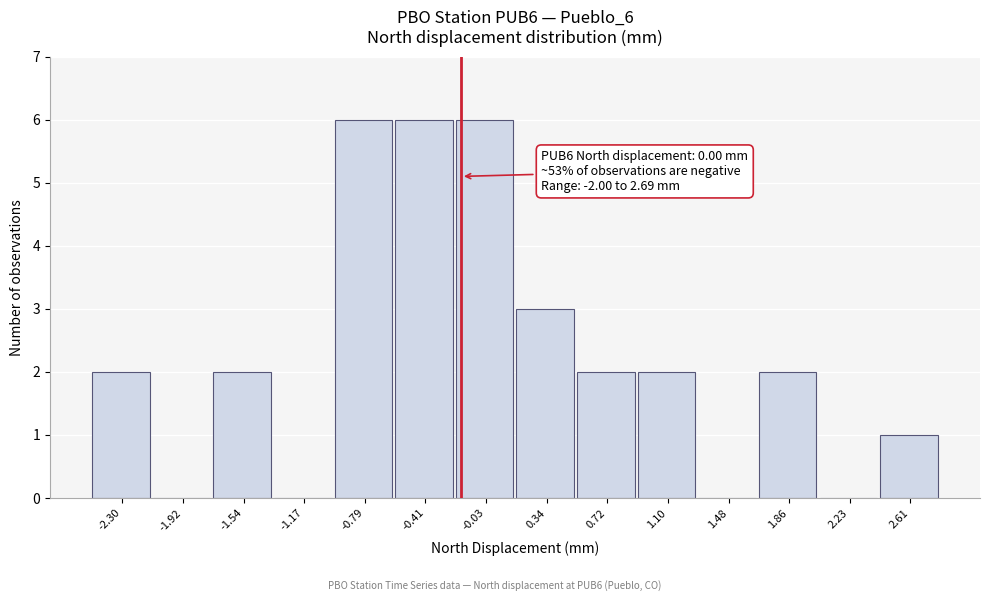

Reading left to right, extract all data points from this chart.

-2.30=2	-1.92=0	-1.54=2	-1.17=0	-0.79=6	-0.41=6	-0.03=6	0.34=3	0.72=2	1.10=2	1.48=0	1.86=2	2.23=0	2.61=1